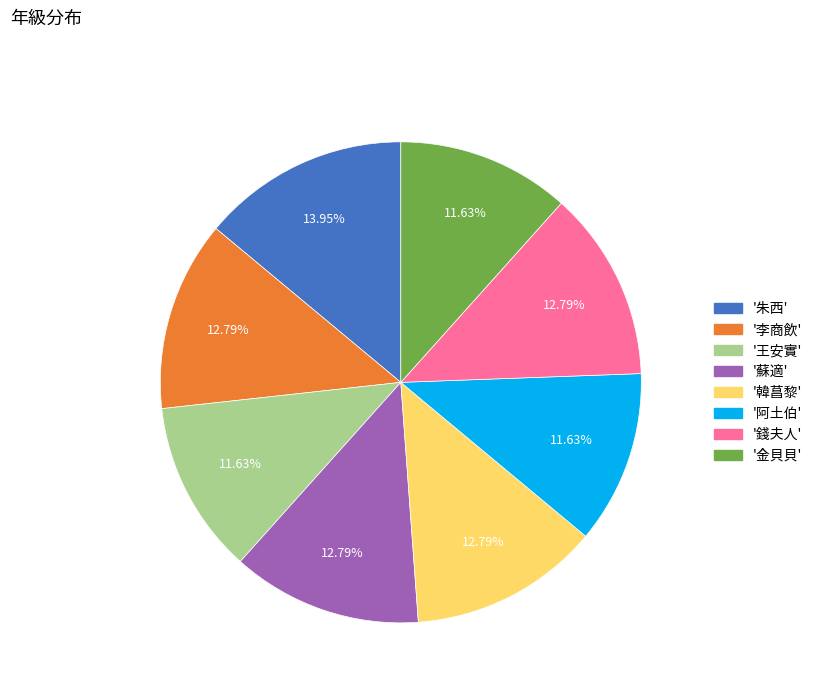

Is there a majority slice in this chart?

No